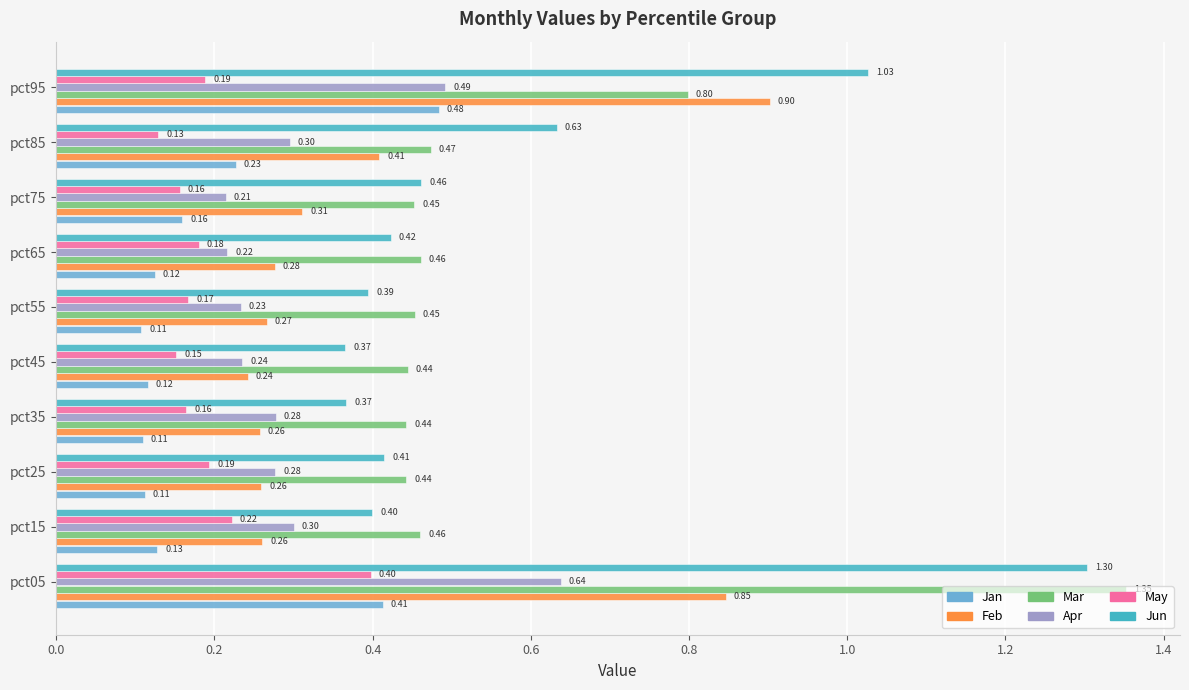

What is the difference between the highest and lowest values at pct35?

0.3